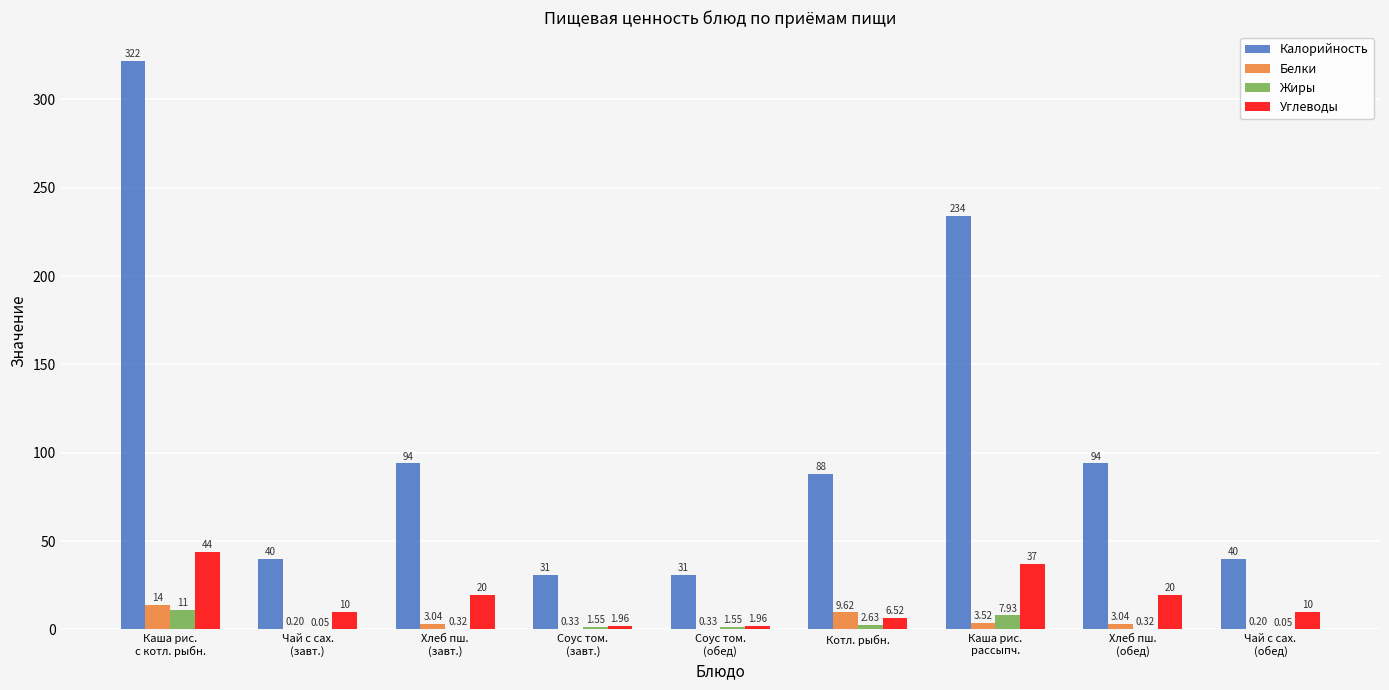

At which label is Жиры closest to 5?

Котл. рыбн.